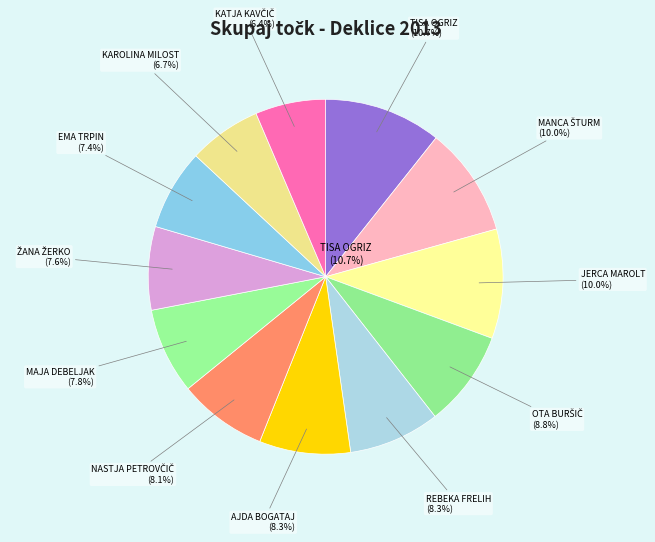

How many segments does this pie chart have?

12